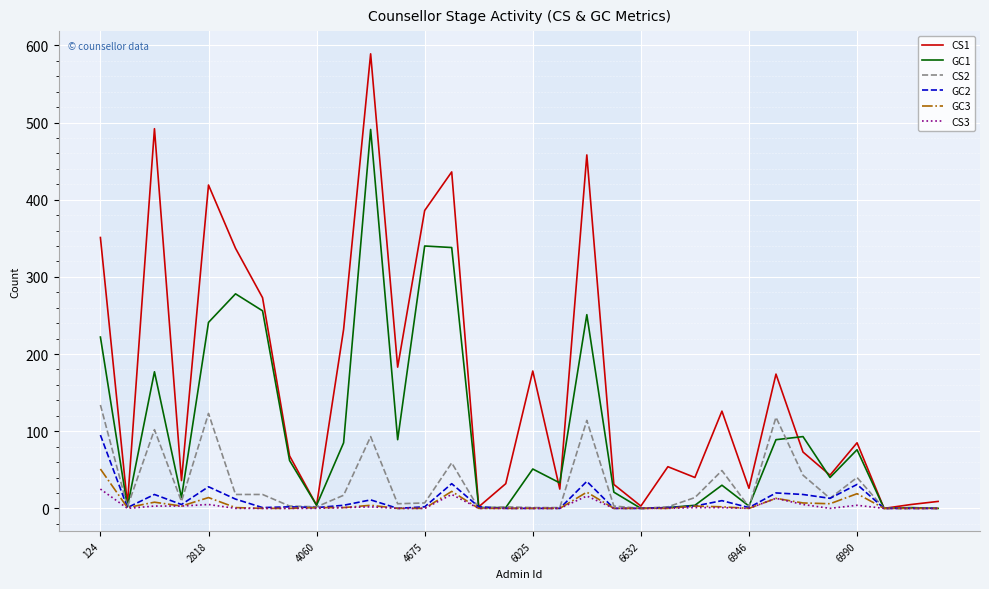

What is the average value of the CS2 series?

31